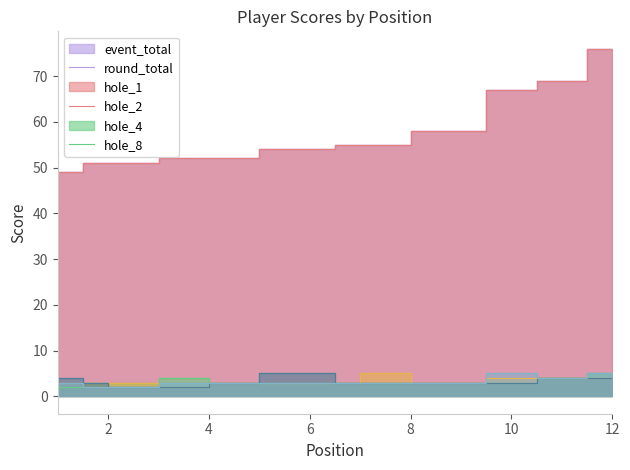

Which category has the highest value across all series?

12